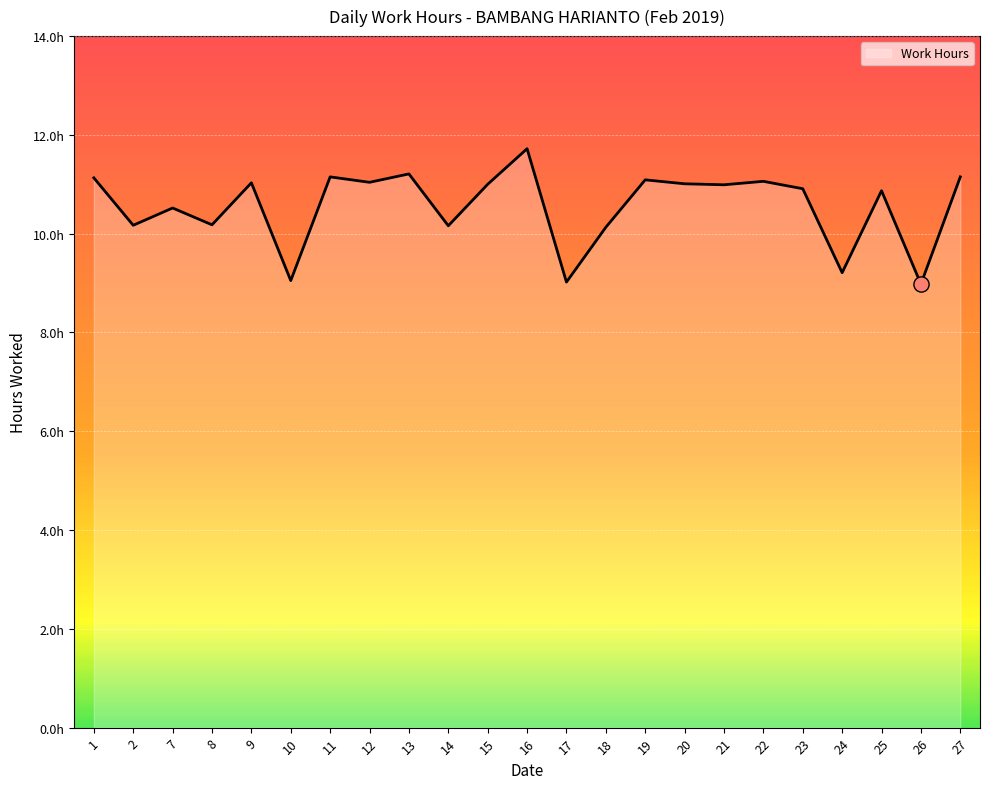

Which has a higher value, 23 or 17?

23